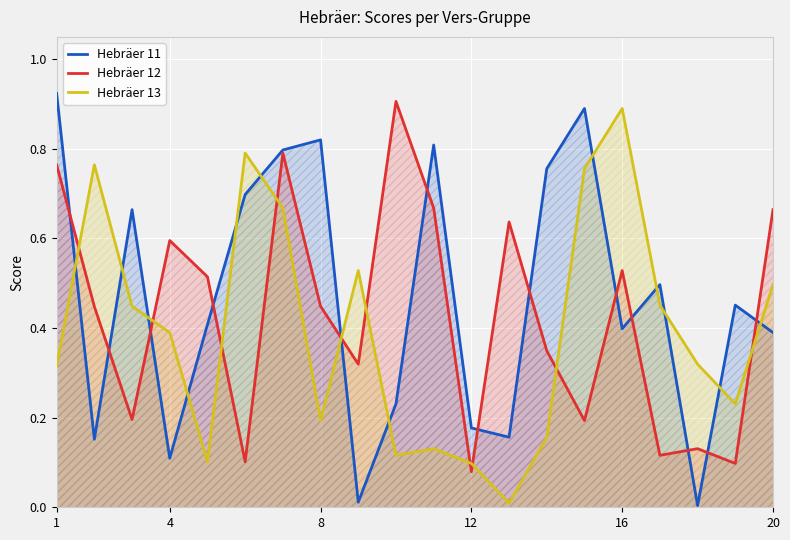

Is the value of Hebräer 13 at 1 greater than the value of Hebräer 11 at 1?

No